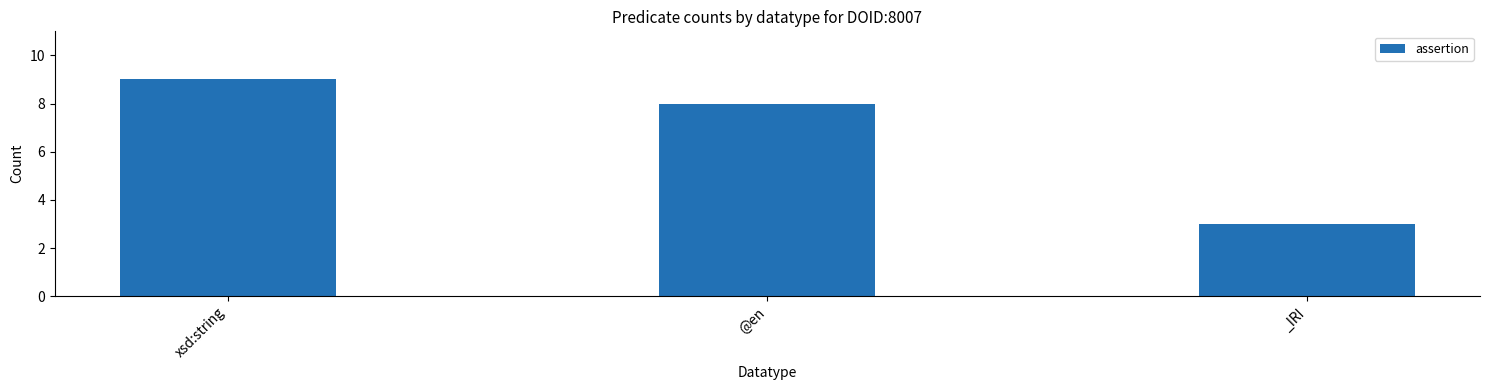

What is the change in value from xsd:string to _IRI?

-6